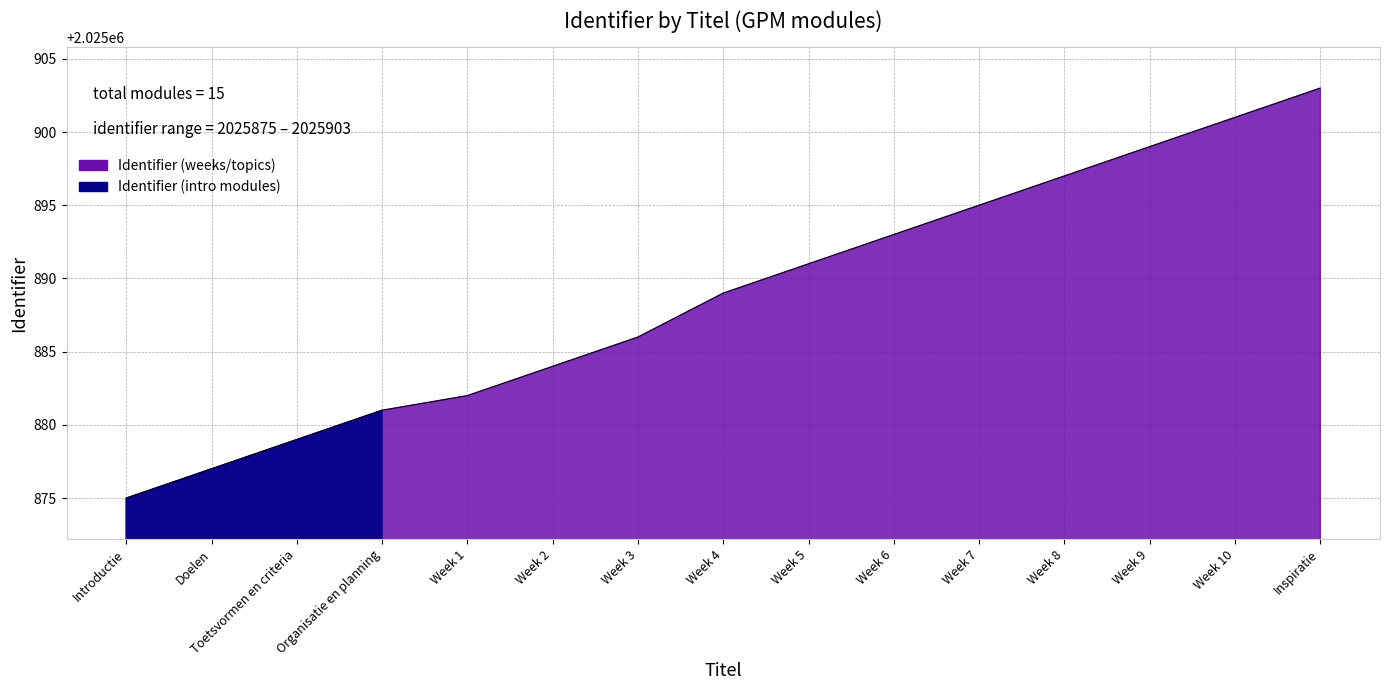

True or false: the data shows 713856 at Doelen.

False